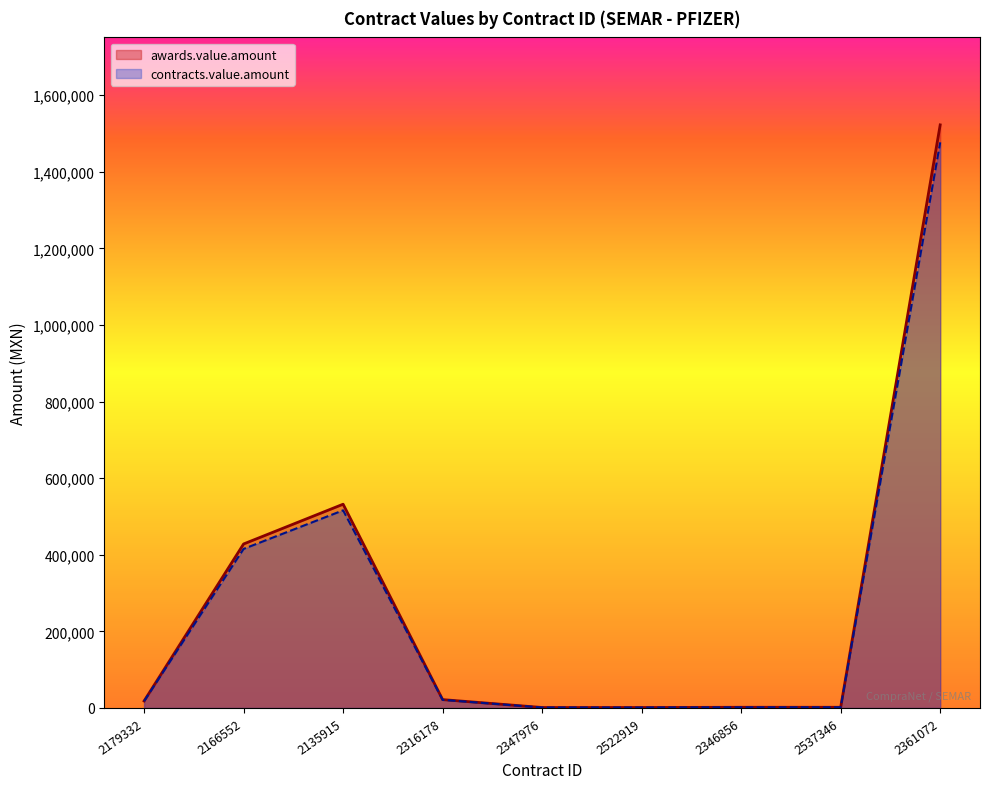

At which label is contracts.value.amount closest to 738989?

2135915